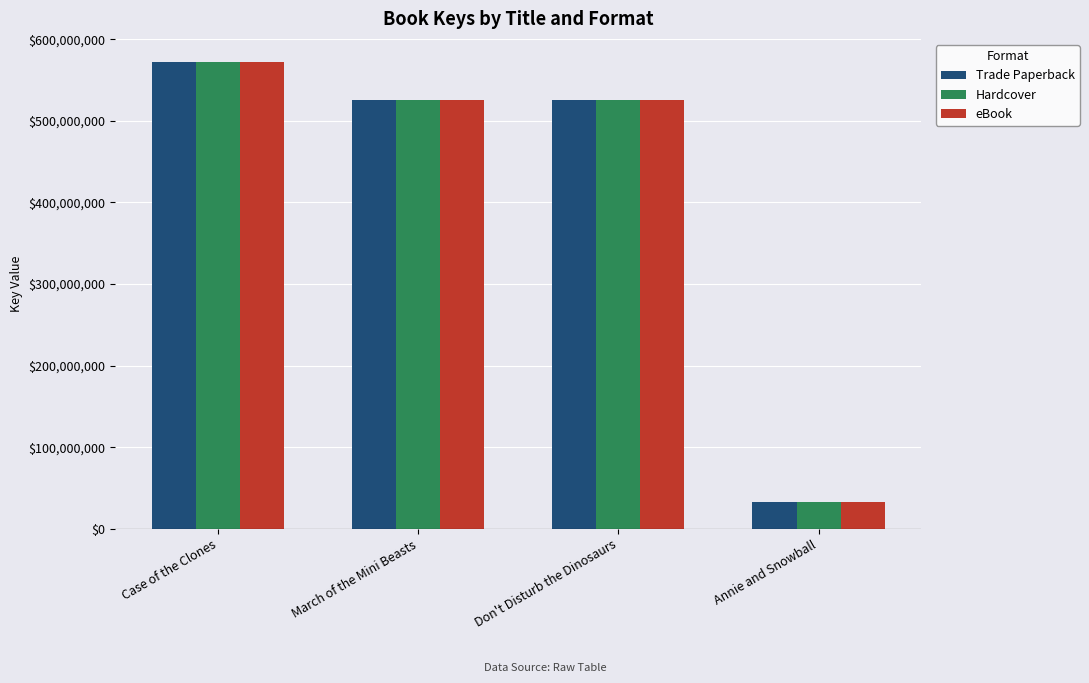

What are all the series names shown in the legend?

Trade Paperback, Hardcover, eBook